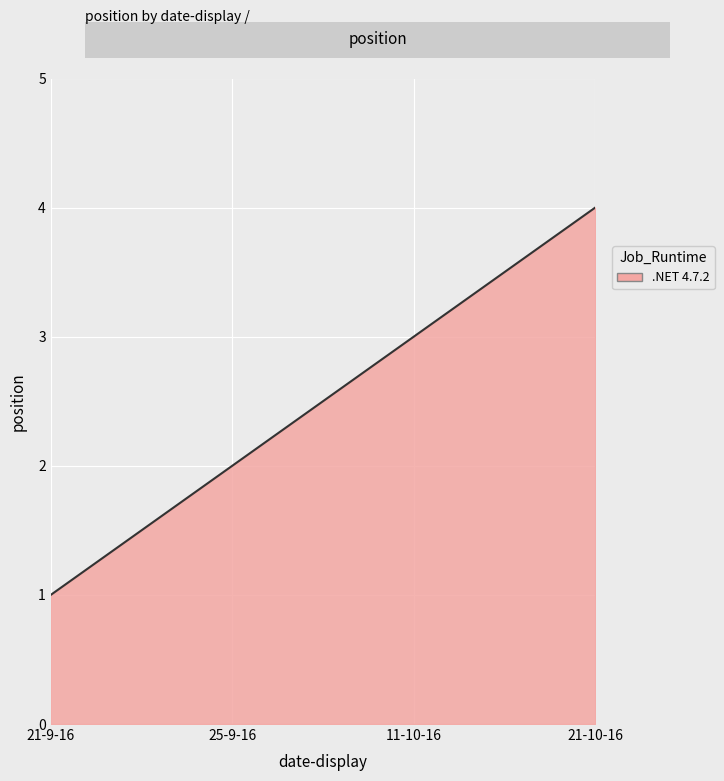

What is the greatest value displayed?

4.0